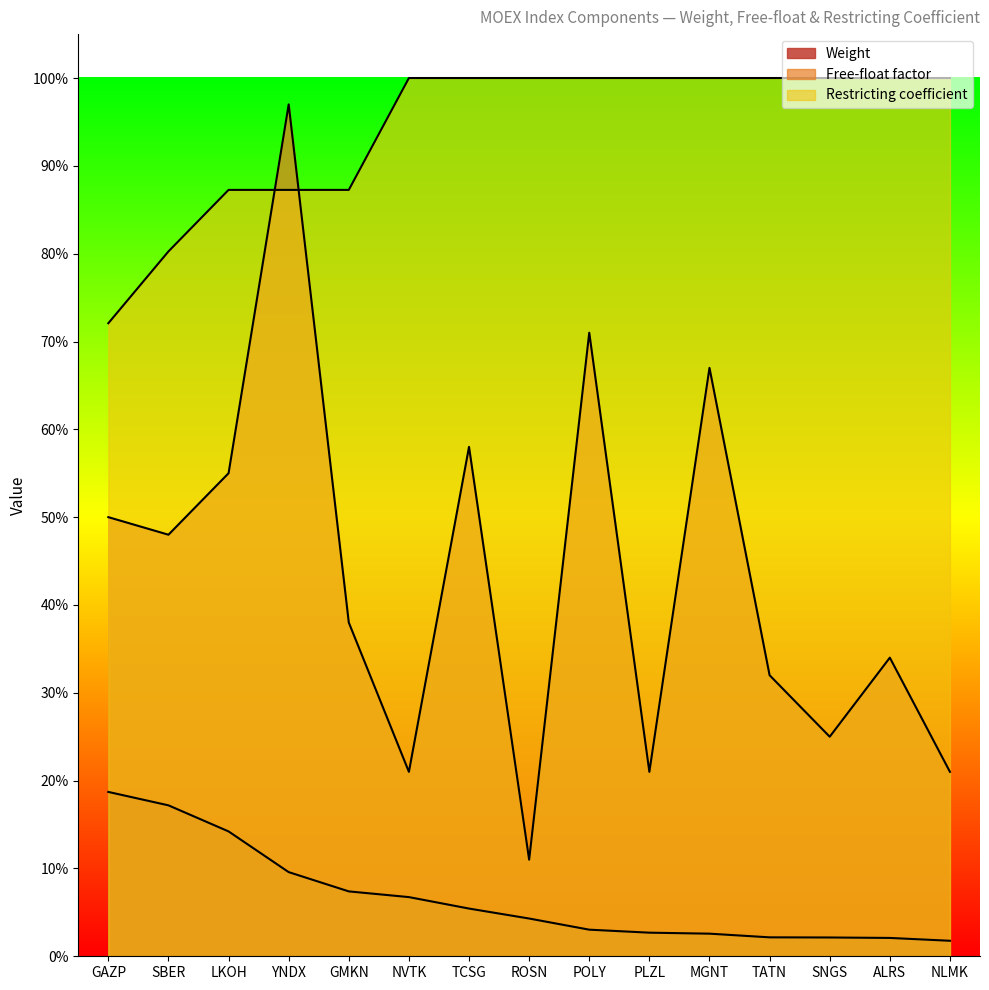

What is the total value across all series at MGNT?

1.7